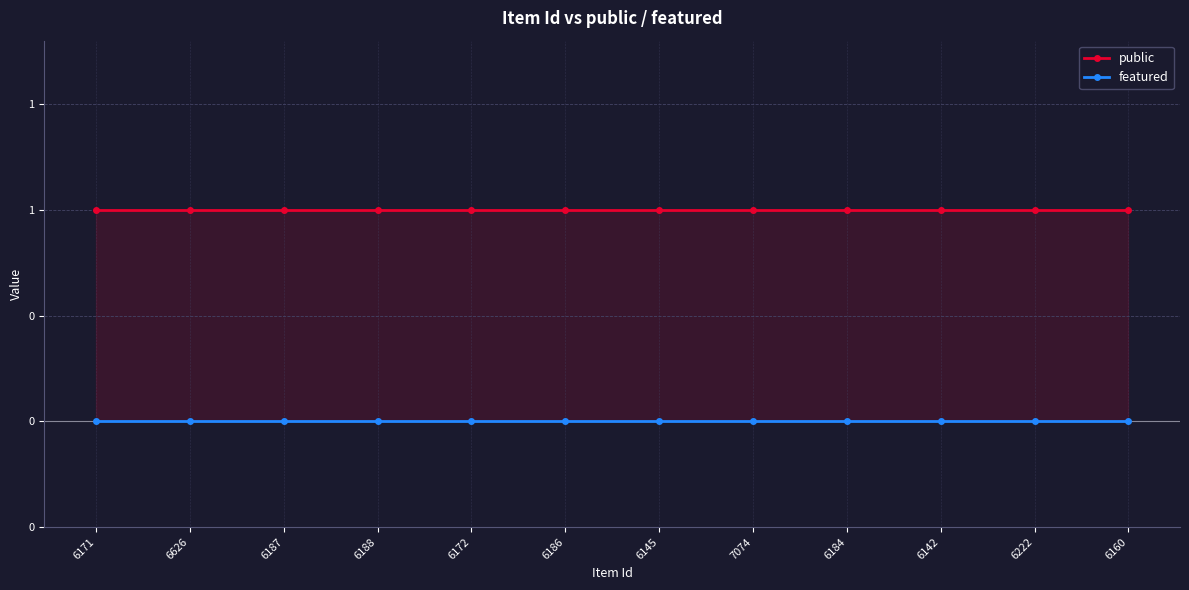

Reading right to left, extract all data points from this chart.

public: 6160=1	6222=1	6142=1	6184=1	7074=1	6145=1	6186=1	6172=1	6188=1	6187=1	6626=1	6171=1
featured: 6160=0	6222=0	6142=0	6184=0	7074=0	6145=0	6186=0	6172=0	6188=0	6187=0	6626=0	6171=0